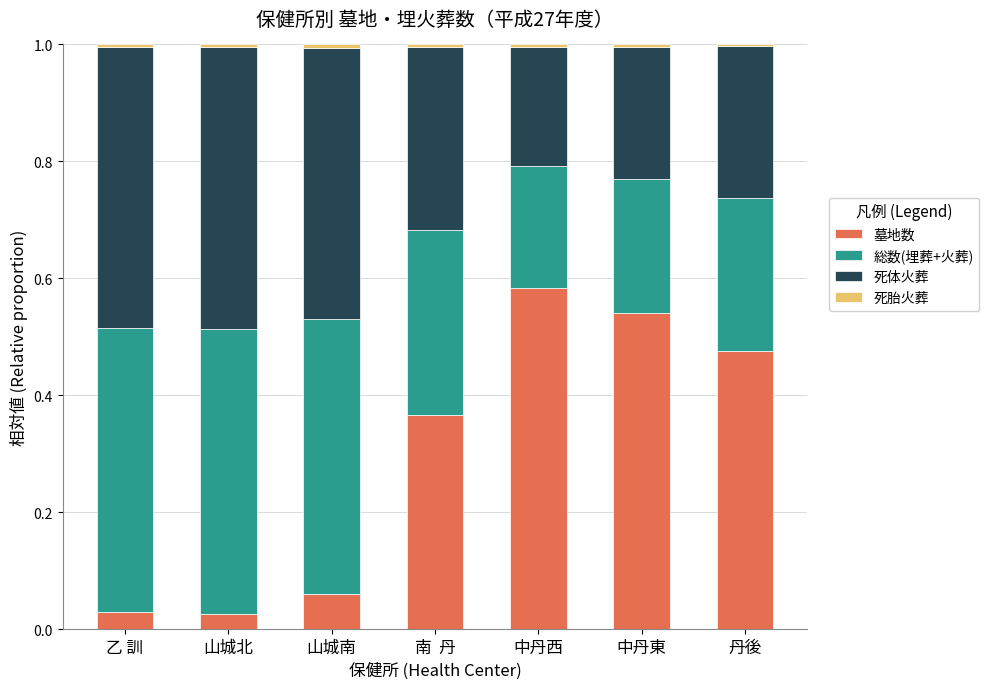

True or false: 墓地数 has a value of 0.0 at 乙 訓.

True